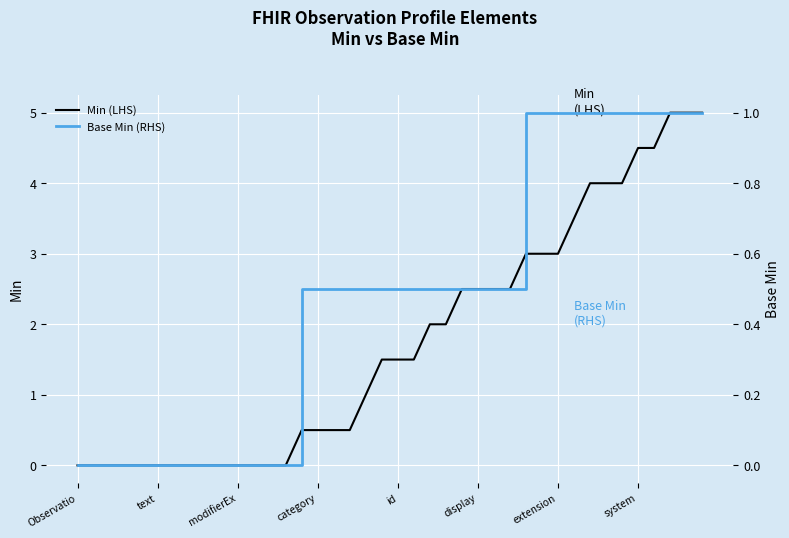

At how many categories does at least one series exceed 1?

21